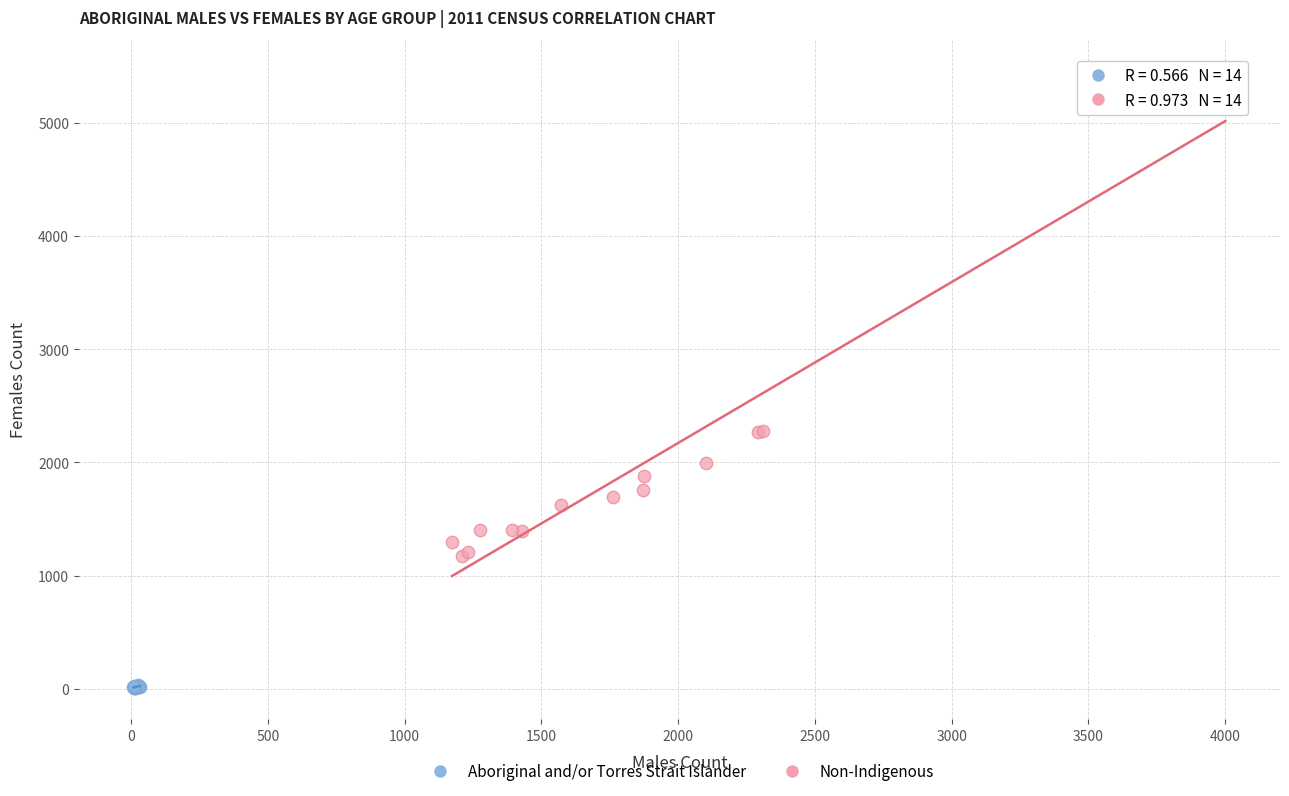

Which series has the widest spread of Y values?

Non-Indigenous